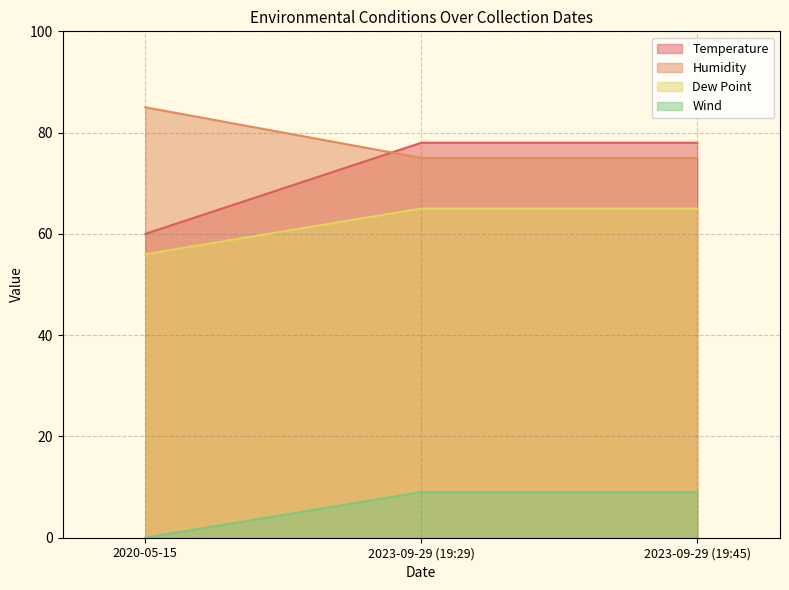

Which series has the largest total across all categories?

Humidity